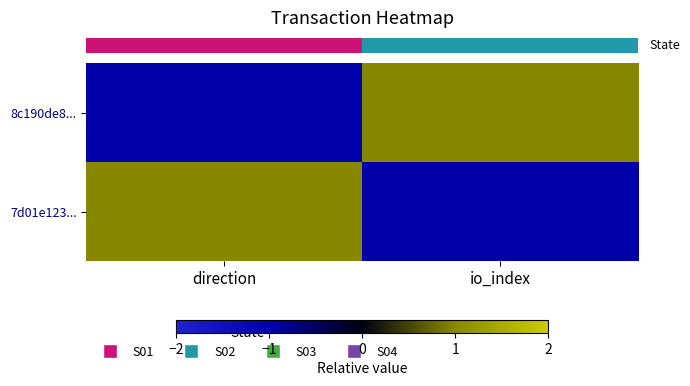

Which label corresponds to the smallest value in the chart?

direction